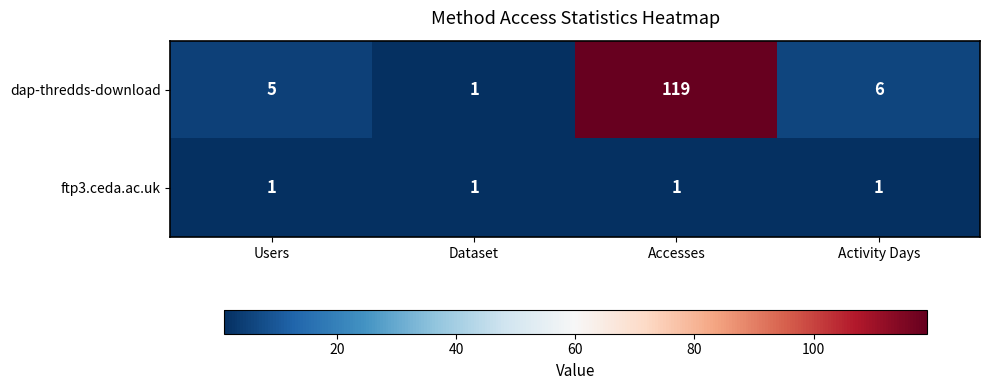

Rank the series by their average value, from lowest to highest.

ftp3.ceda.ac.uk, dap-thredds-download